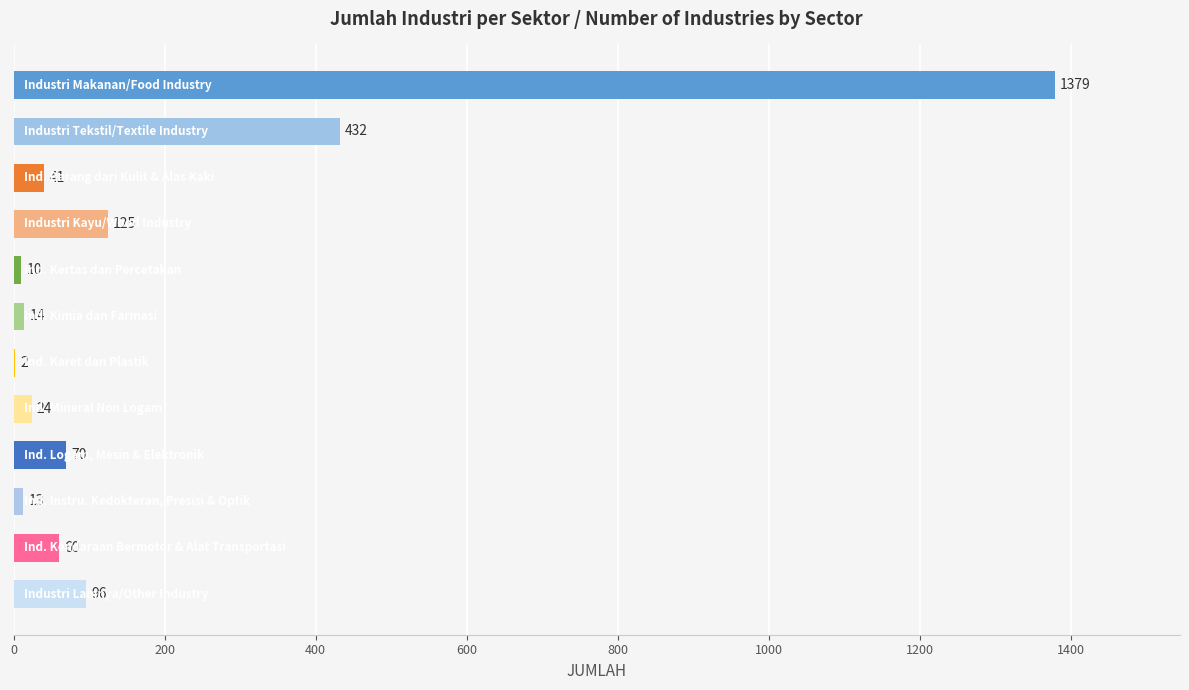

What is the sum of all values?

2266